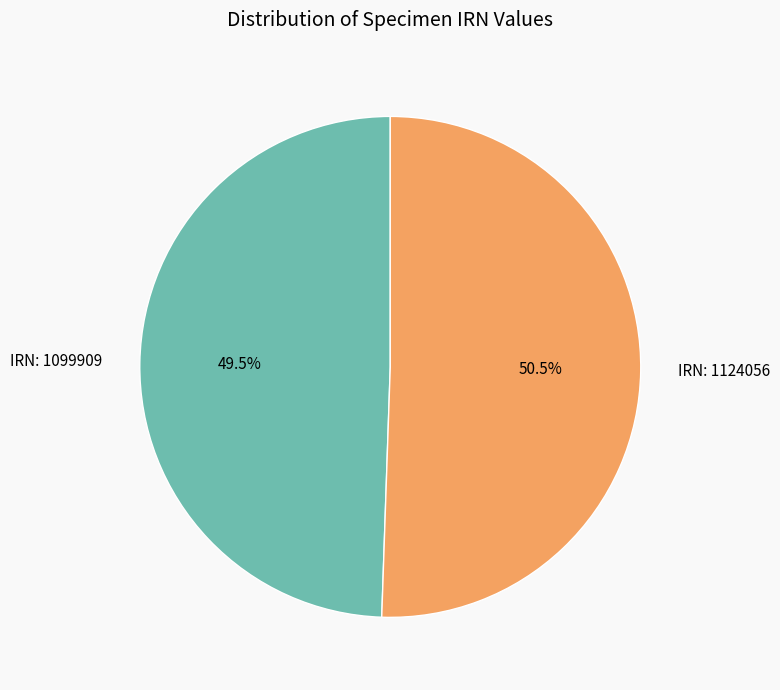

What portion of the pie excludes IRN: 1099909?

50.5%